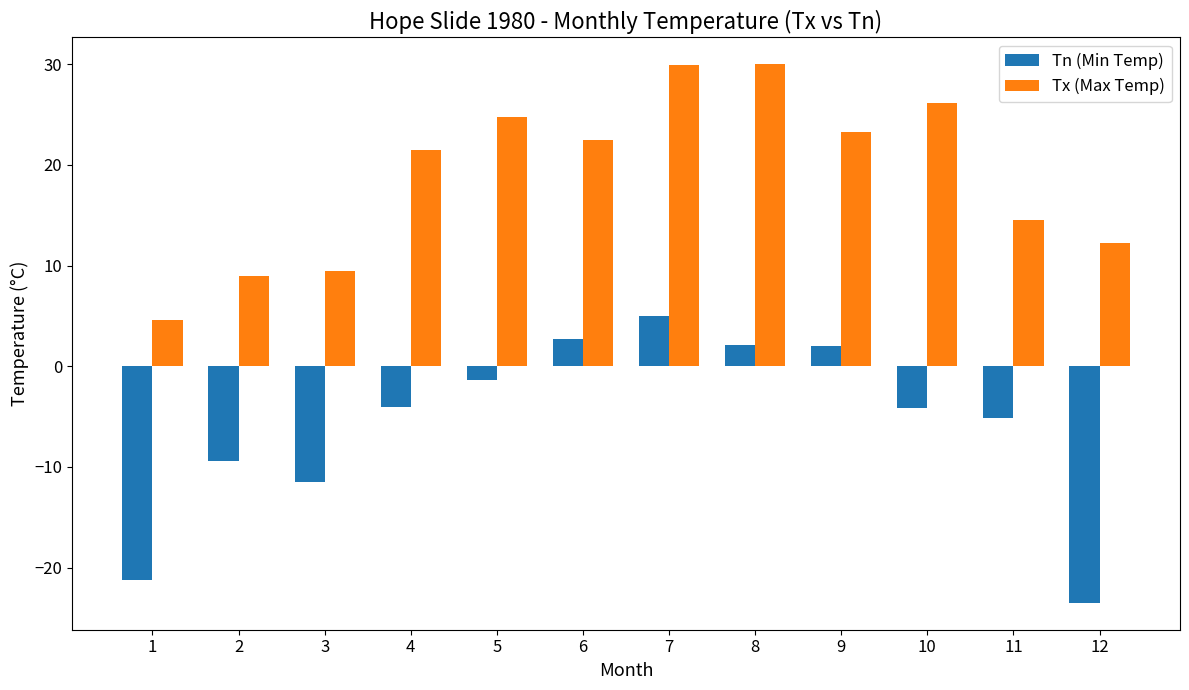

At 3, list the series in order from smallest to largest.

Tn (Min Temp), Tx (Max Temp)